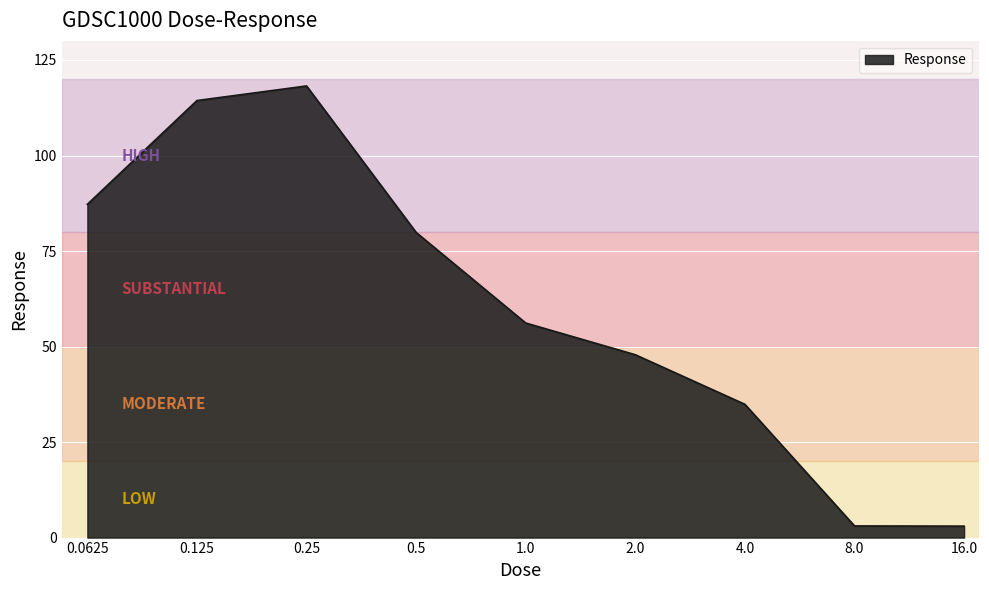

What is the minimum value shown in the chart?

3.0